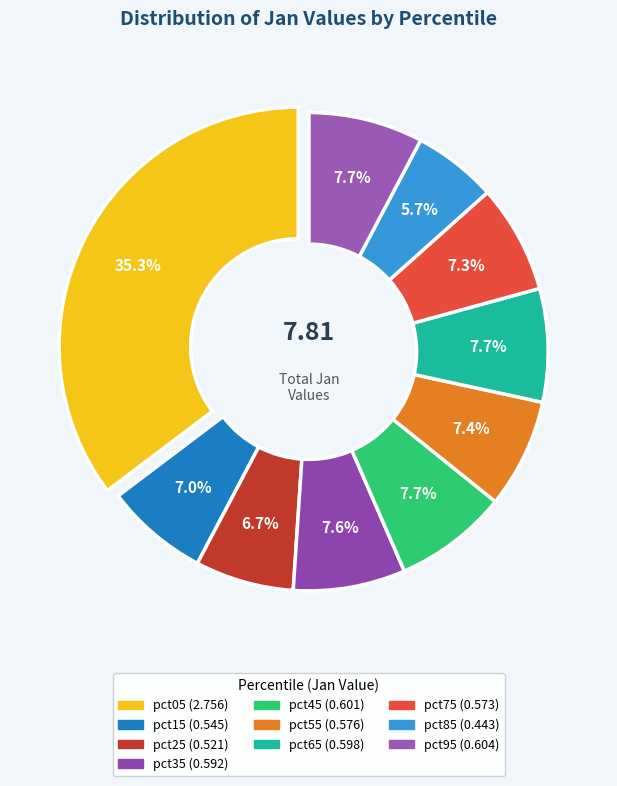

Count the number of slices in the pie.

10